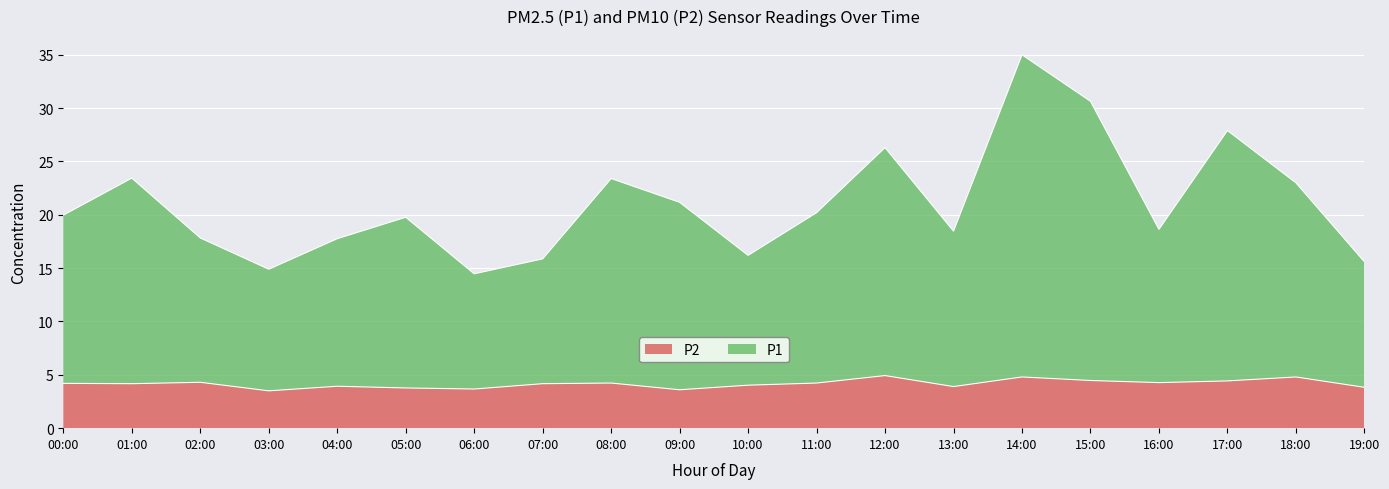

Rank the series by their maximum value, from lowest to highest.

P2, P1